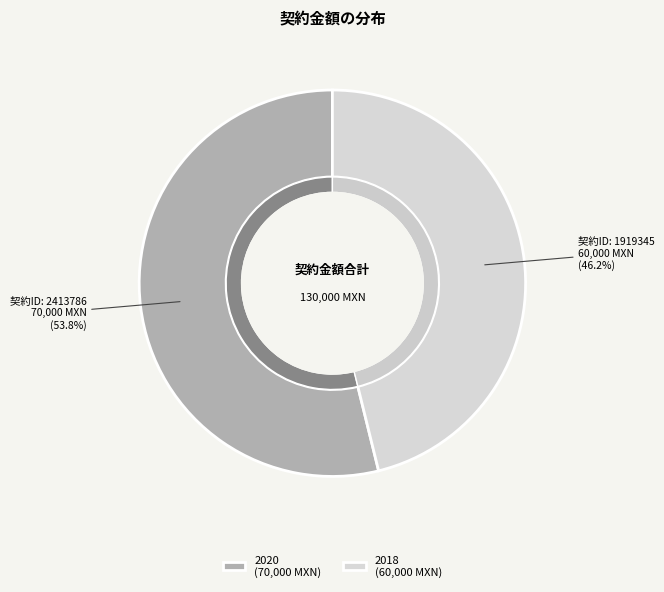

Which category accounts for the majority?

AA-006HIU002-E10-2020-2413786